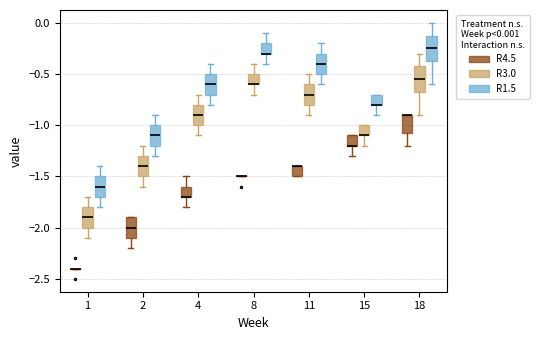

Where is the upper edge of the box for 2 (R4.5) on the y-axis? The values are not printed on the chart, so give them approximately, as read against the axis.

-1.90